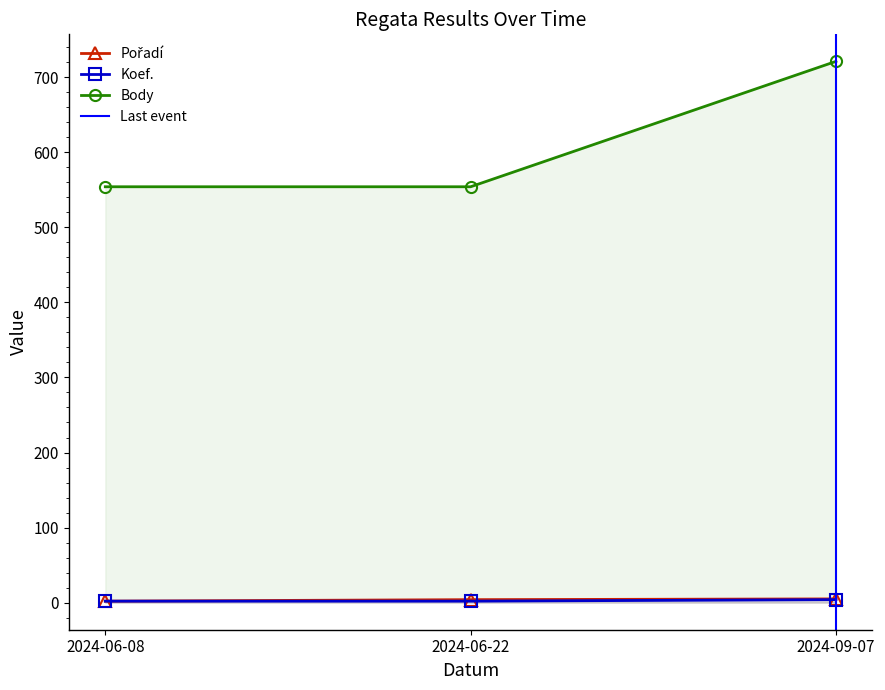

What is the value of the Body point at the 3rd from the left?

721